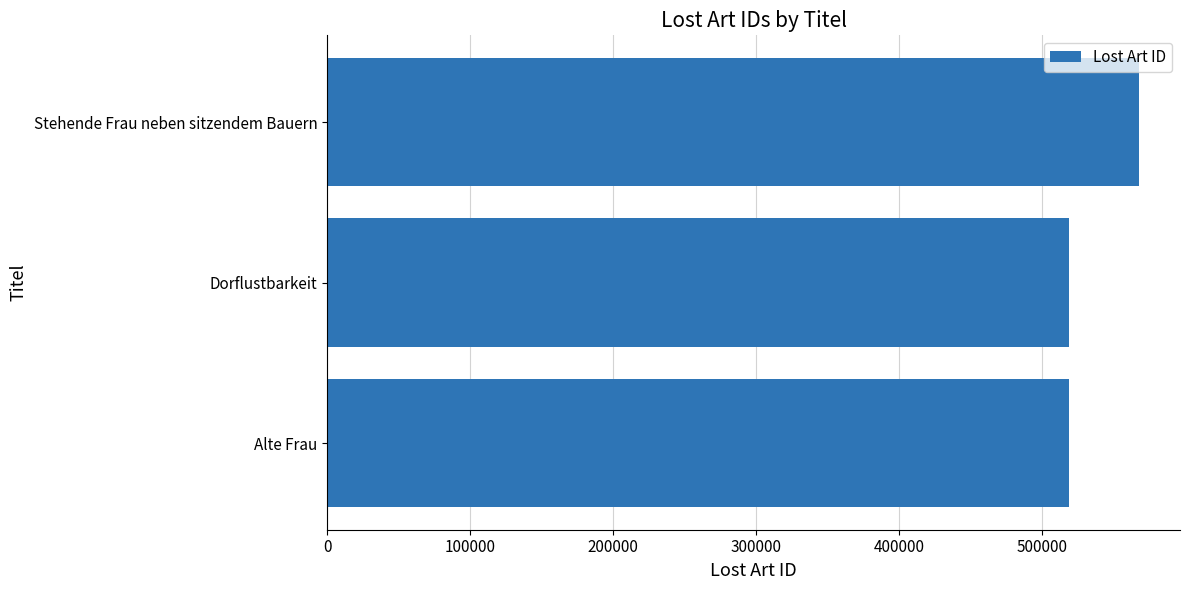

What is the ratio of the value at Stehende Frau neben sitzendem Bauern to the value at Dorflustbarkeit?

1.1